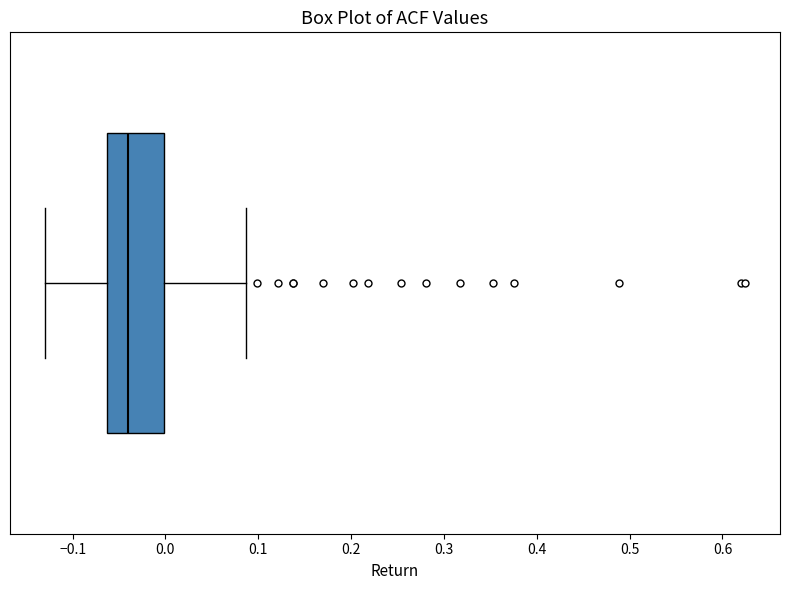

Where does the median line of the box sit on the x-axis? The values are not printed on the chart, so give them approximately, as read against the axis.

-0.04